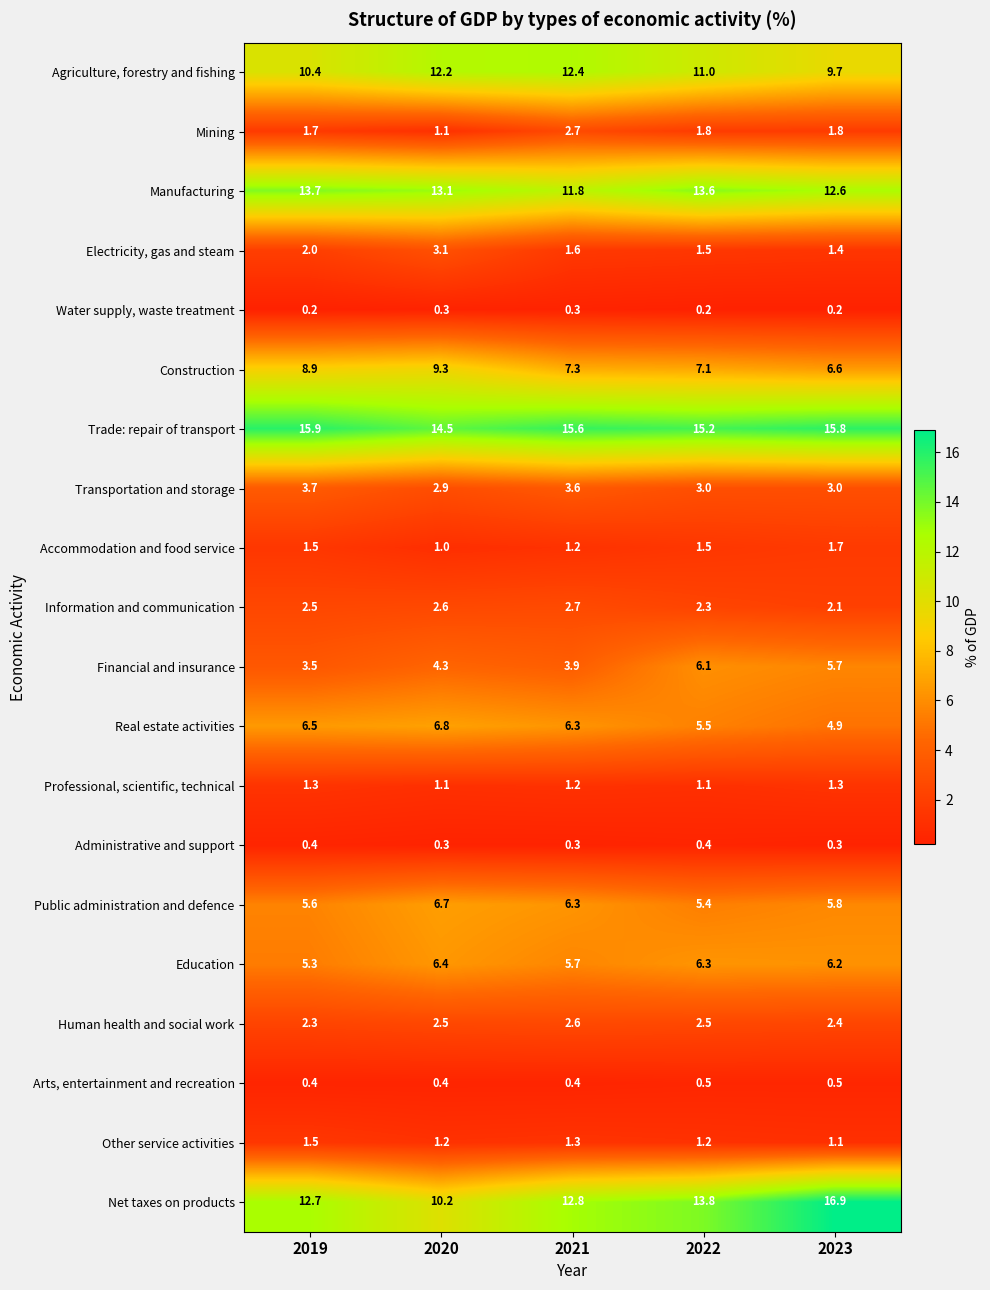

Which series has the largest total across all categories?

Trade: repair of transport